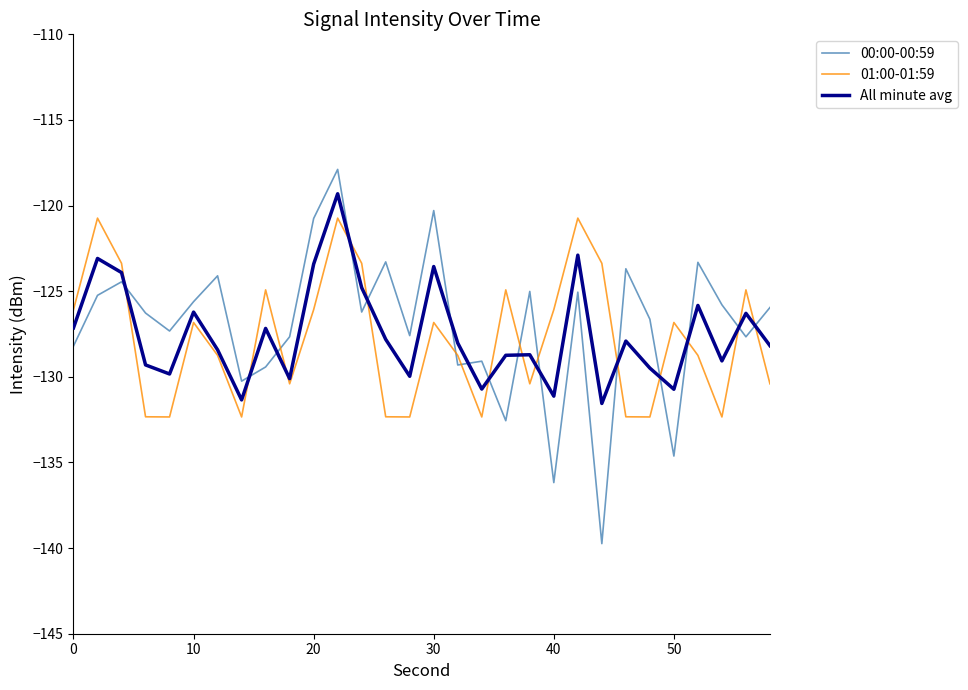

After their last crossing, which series has the higher values: 00:00-00:59 or All minute avg?

00:00-00:59